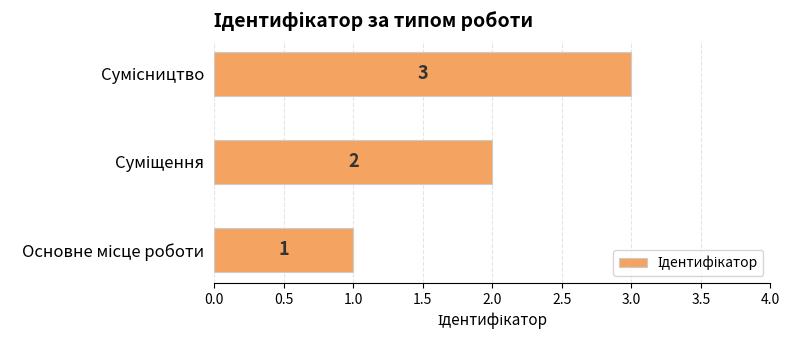

What is the greatest value displayed?

3